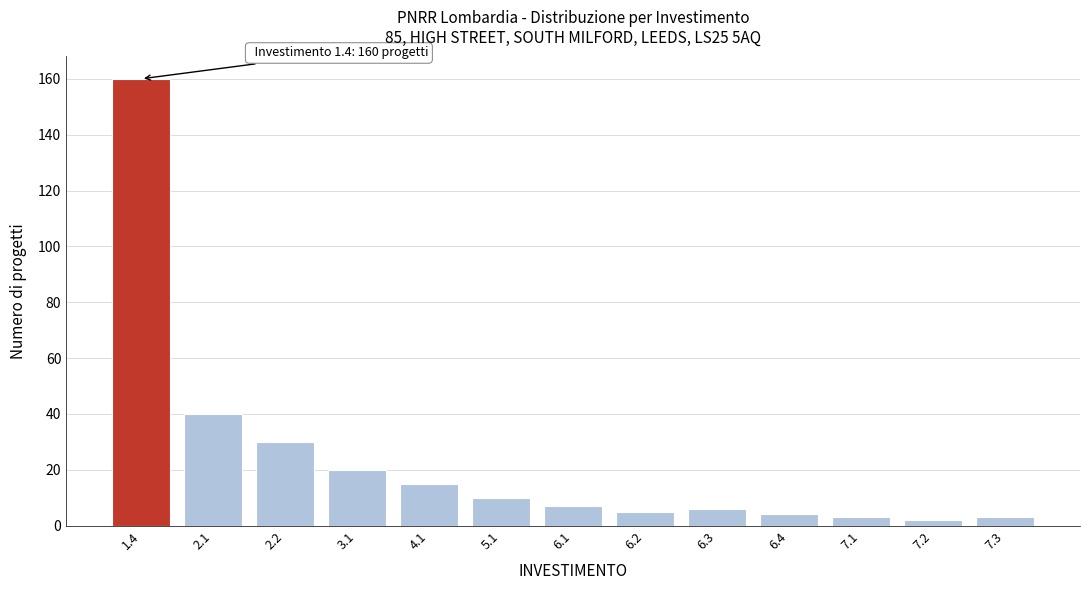

Reading left to right, transcribe all the data shown in this chart.

1.4=160	2.1=40	2.2=30	3.1=20	4.1=15	5.1=10	6.1=7	6.2=5	6.3=6	6.4=4	7.1=3	7.2=2	7.3=3